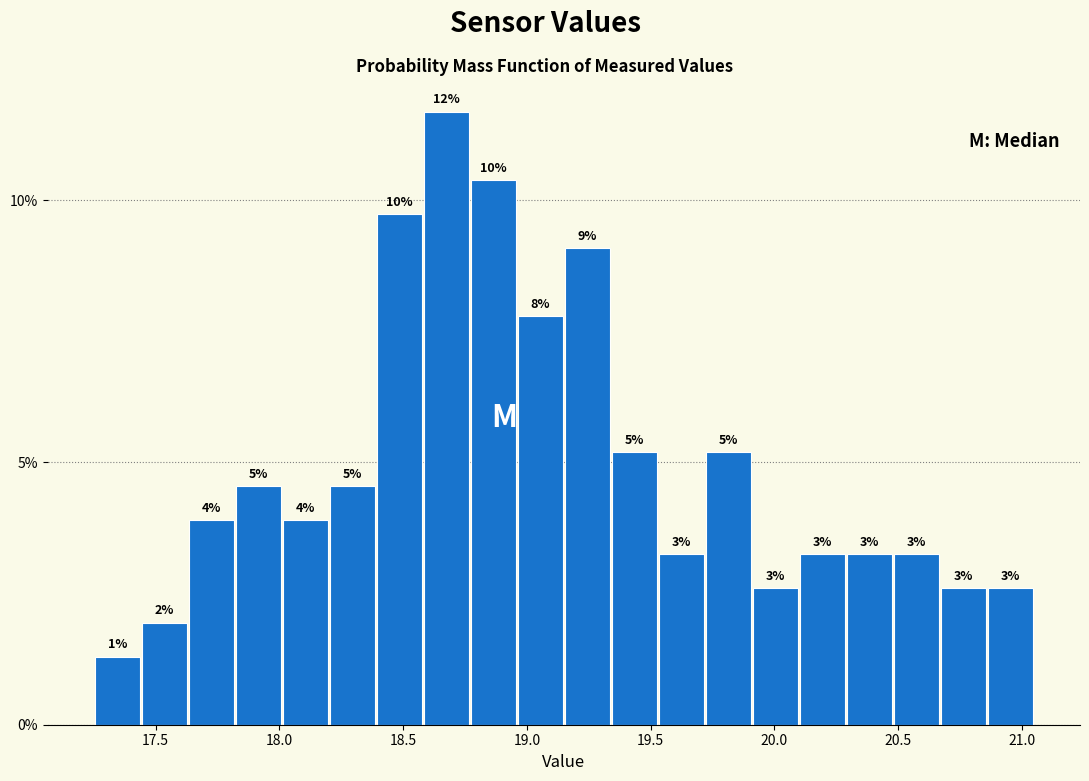

Around what value on the x-axis is the tallest bar? Give the approximate position of its centre, as read against the axis.

18.70